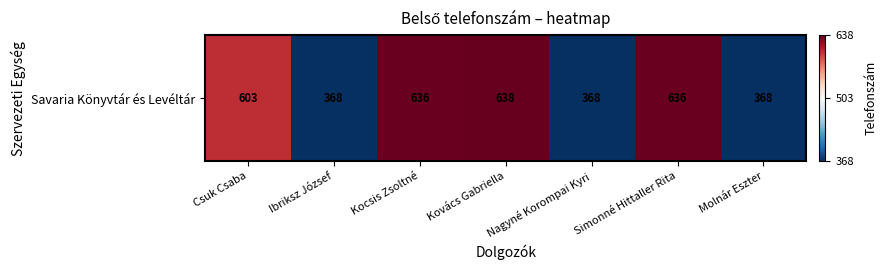

What is the difference between the maximum and minimum values?

270